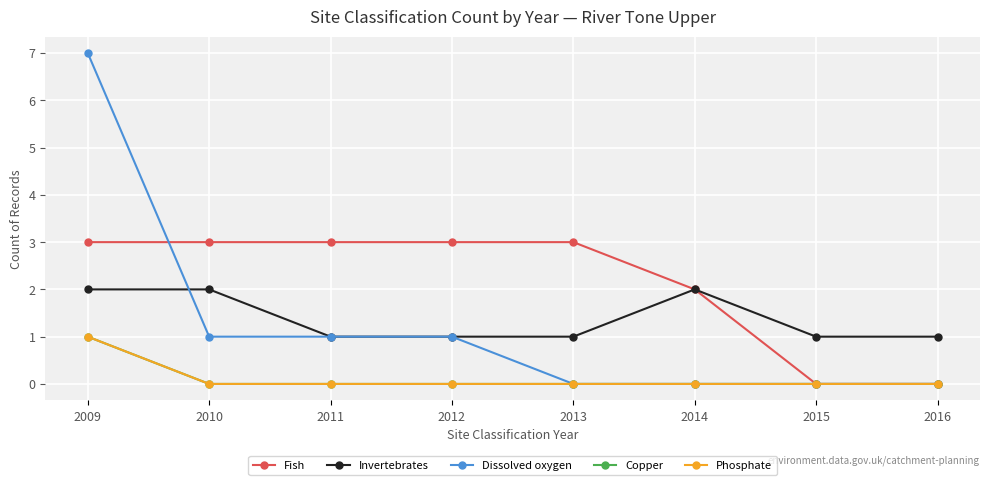

Does the chart have visible grid lines?

Yes